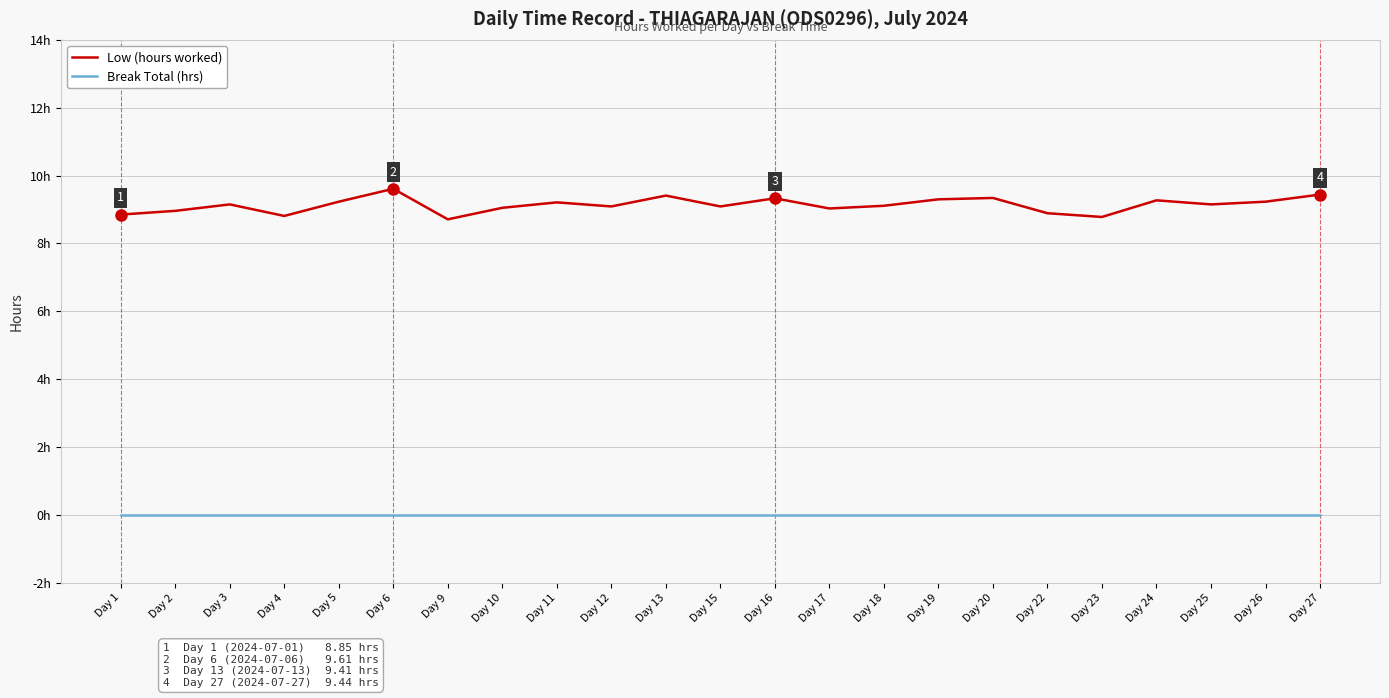

True or false: Break Total (hrs) and Low (hours worked) intersect in this chart.

False